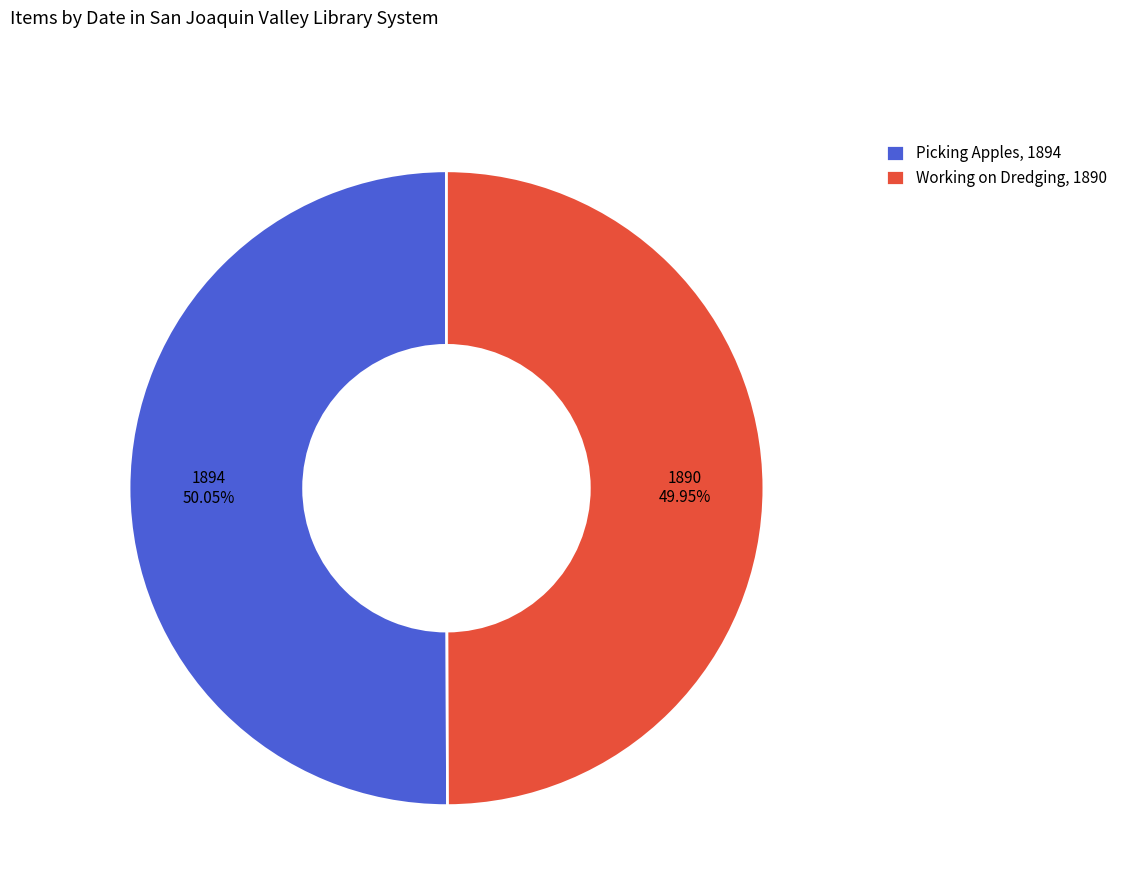

Rank the categories by value from highest to lowest.

Picking Apples, 1894, Working on Dredging, 1890